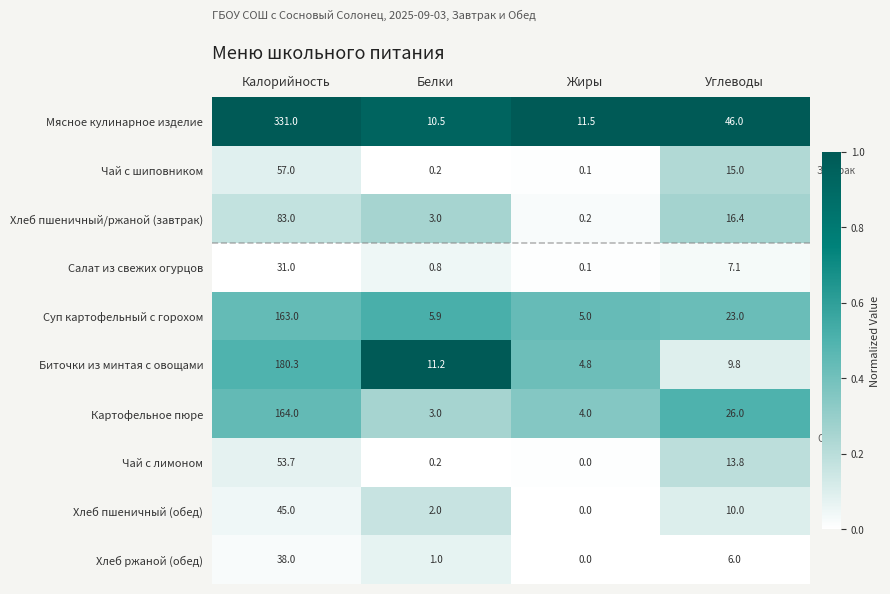

What is the spread (max minus min) of values at Калорийность?

300.0